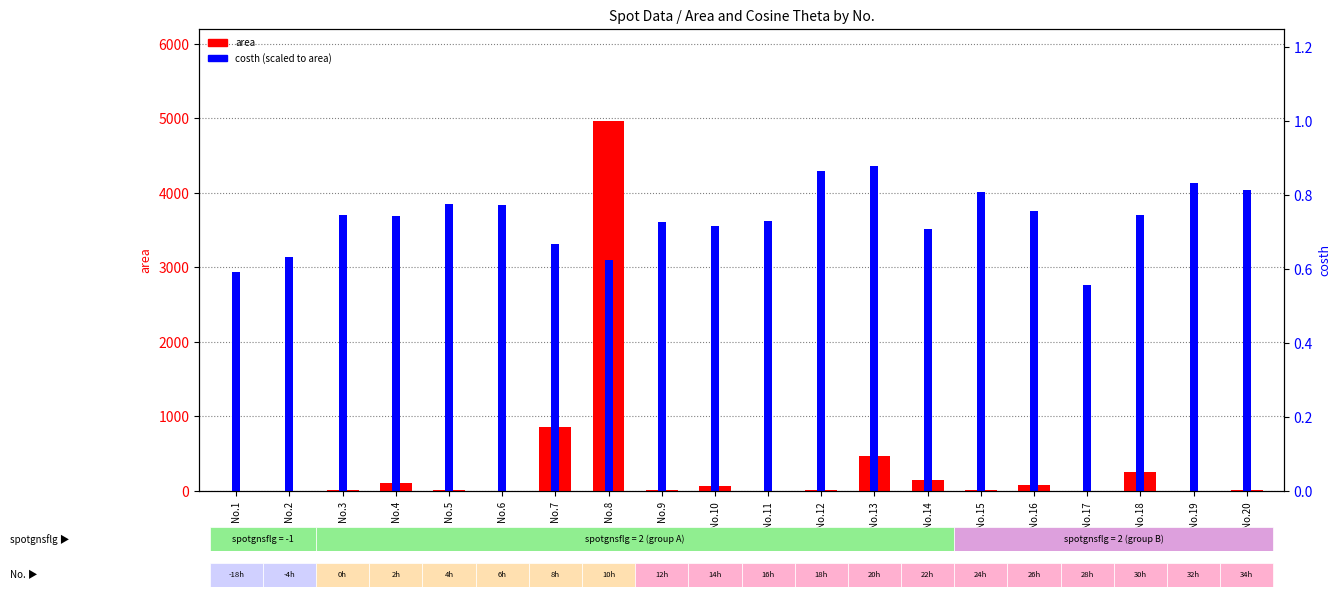

Is it true that area equals 81.0 at No.16?

True